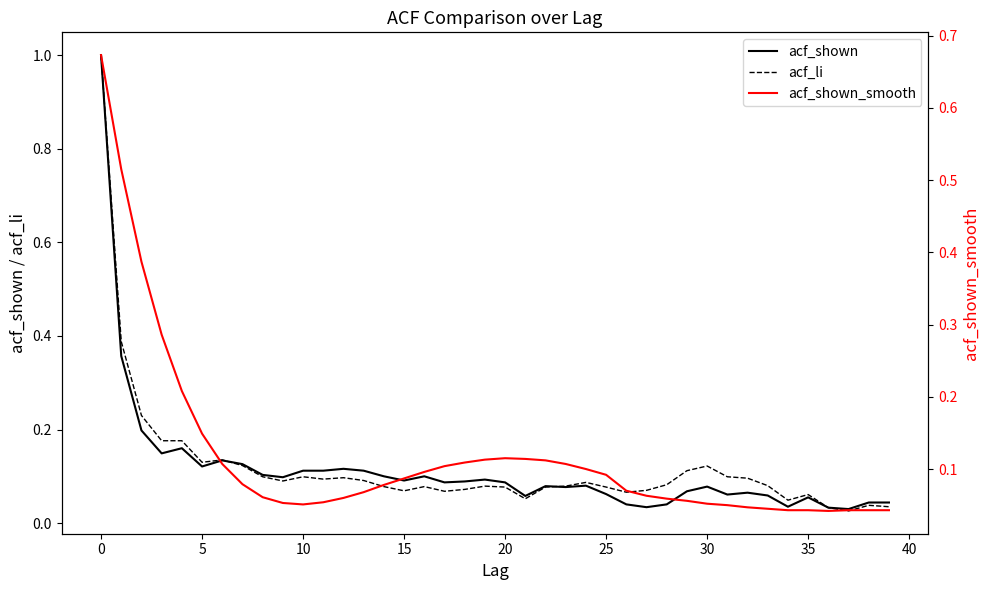

Which series has the largest total across all categories?

acf_li